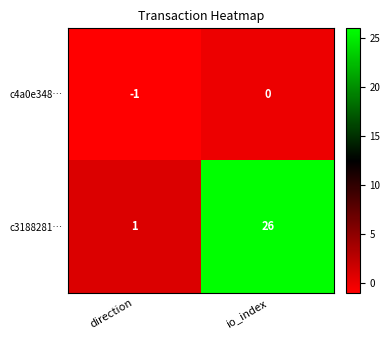

What is the difference between the maximum and minimum values in the c3188281… series?

25